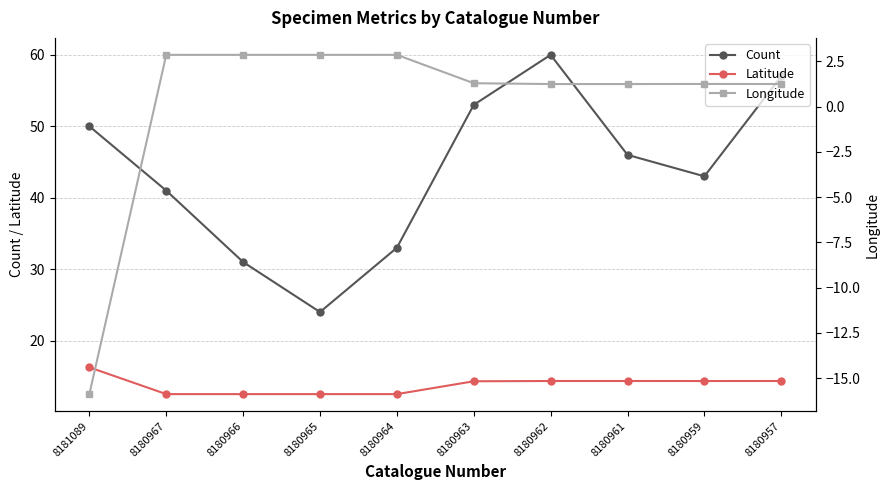

Reading left to right, transcribe all the data shown in this chart.

Count: 50.0	41.0	31.0	24.0	33.0	53.0	60.0	46.0	43.0	57.0
Latitude: 16.3	12.5	12.5	12.5	12.5	14.3	14.3	14.3	14.3	14.3
Longitude: -15.9	2.9	2.9	2.9	2.9	1.3	1.2	1.2	1.3	1.3